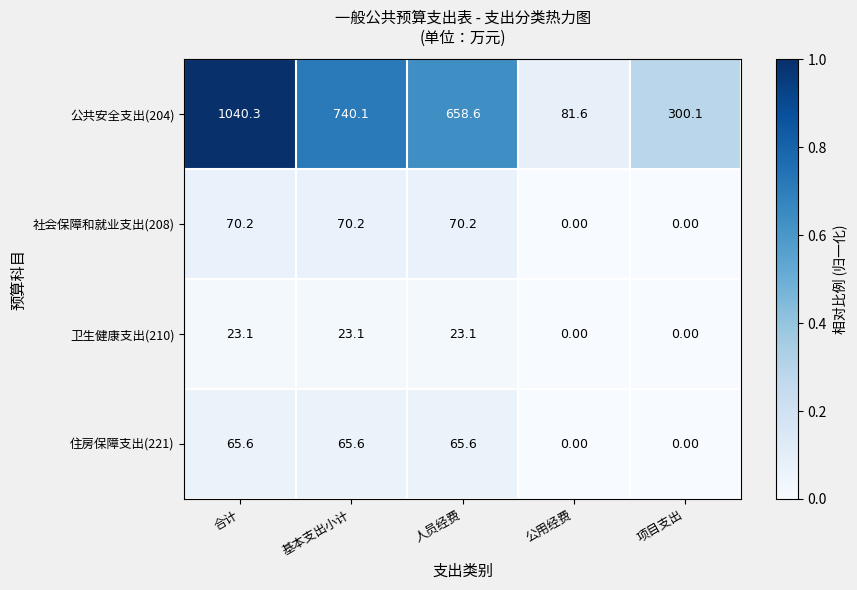

Which series has the largest total across all categories?

公共安全支出(204)